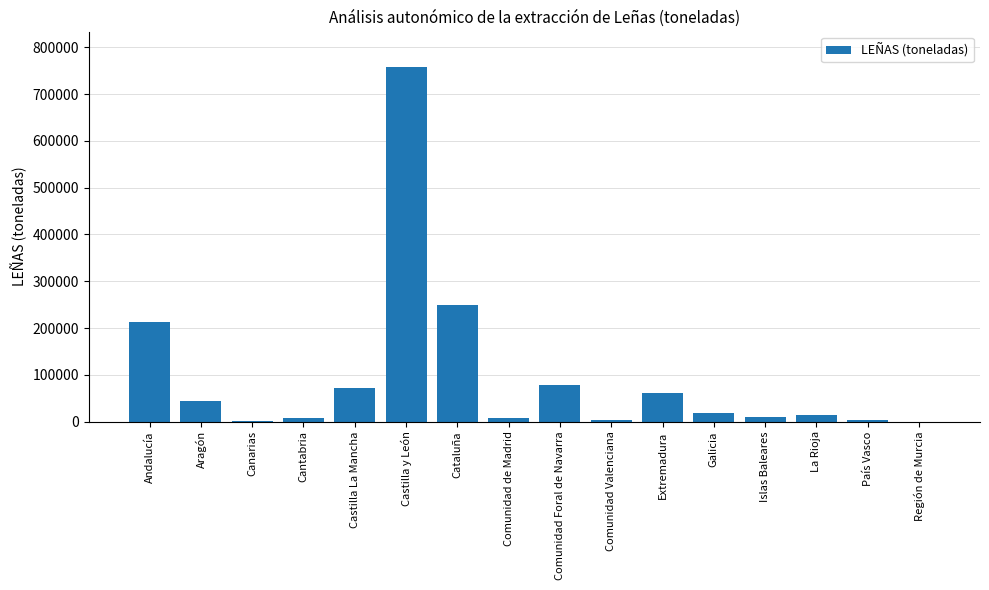

What is the maximum value shown in the chart?

757726.8